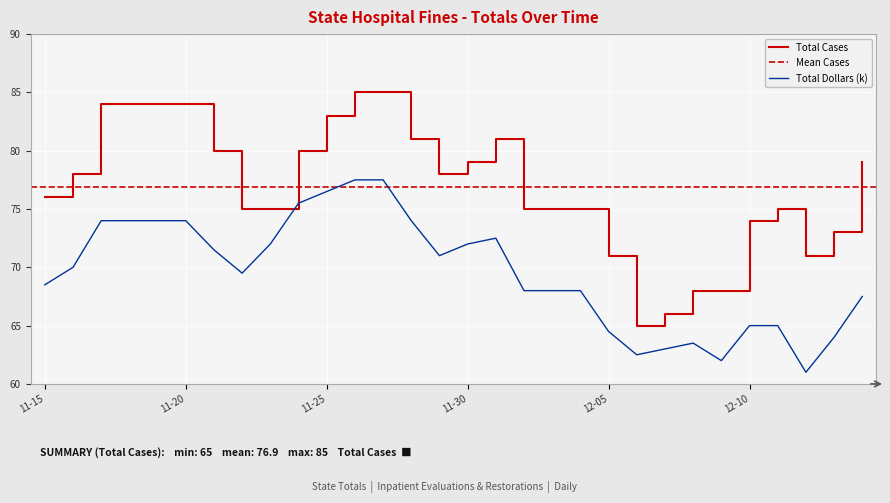

How many distinct data groups are displayed?

2